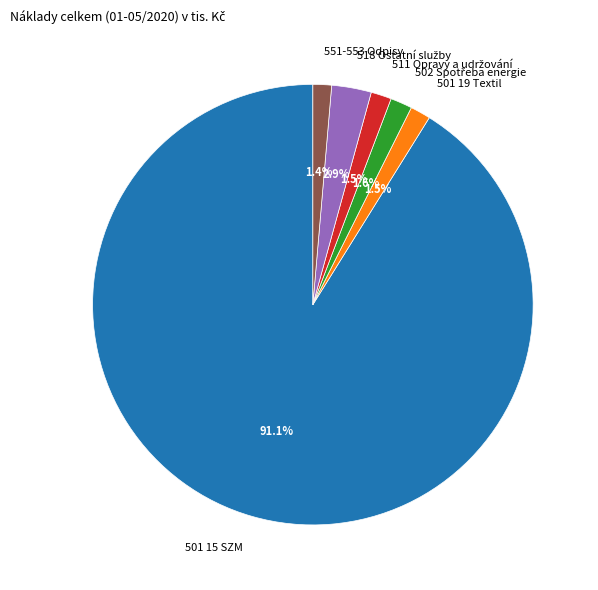

Is there any slice that represents more than half of the pie?

Yes